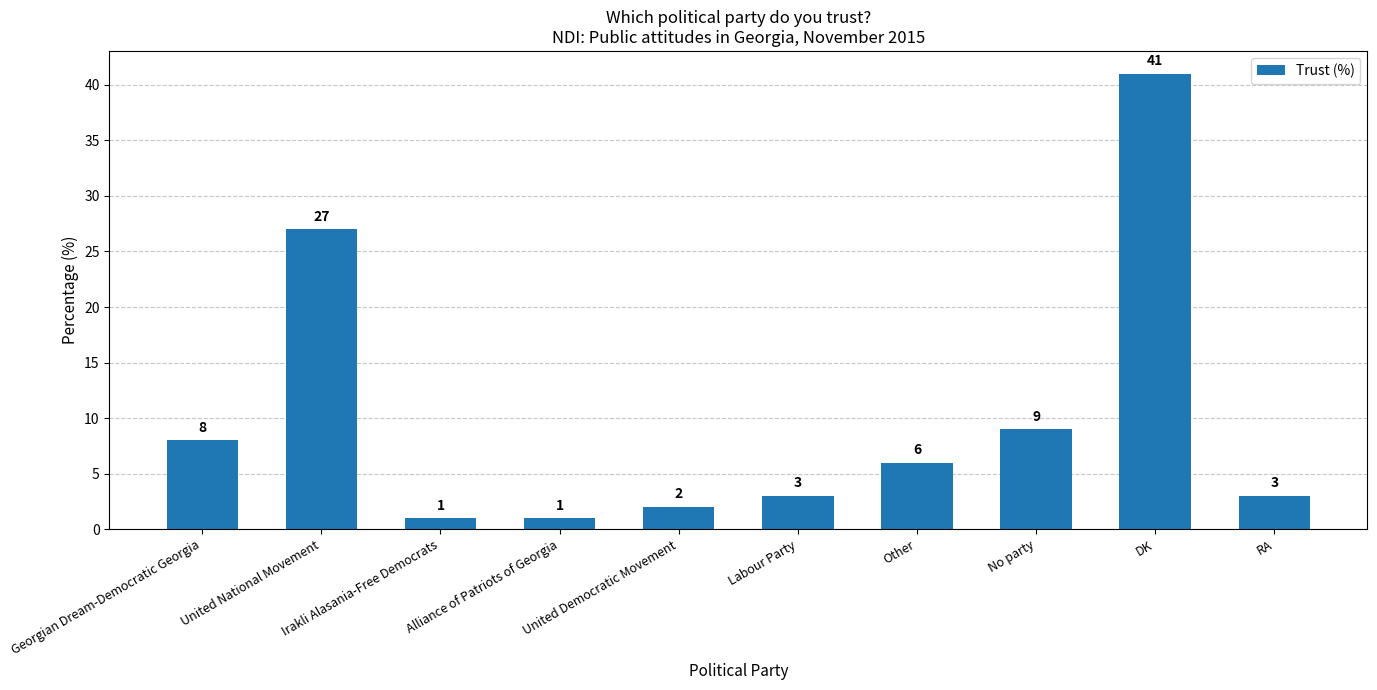

What is the difference between the values at Labour Party and United Democratic Movement?

1